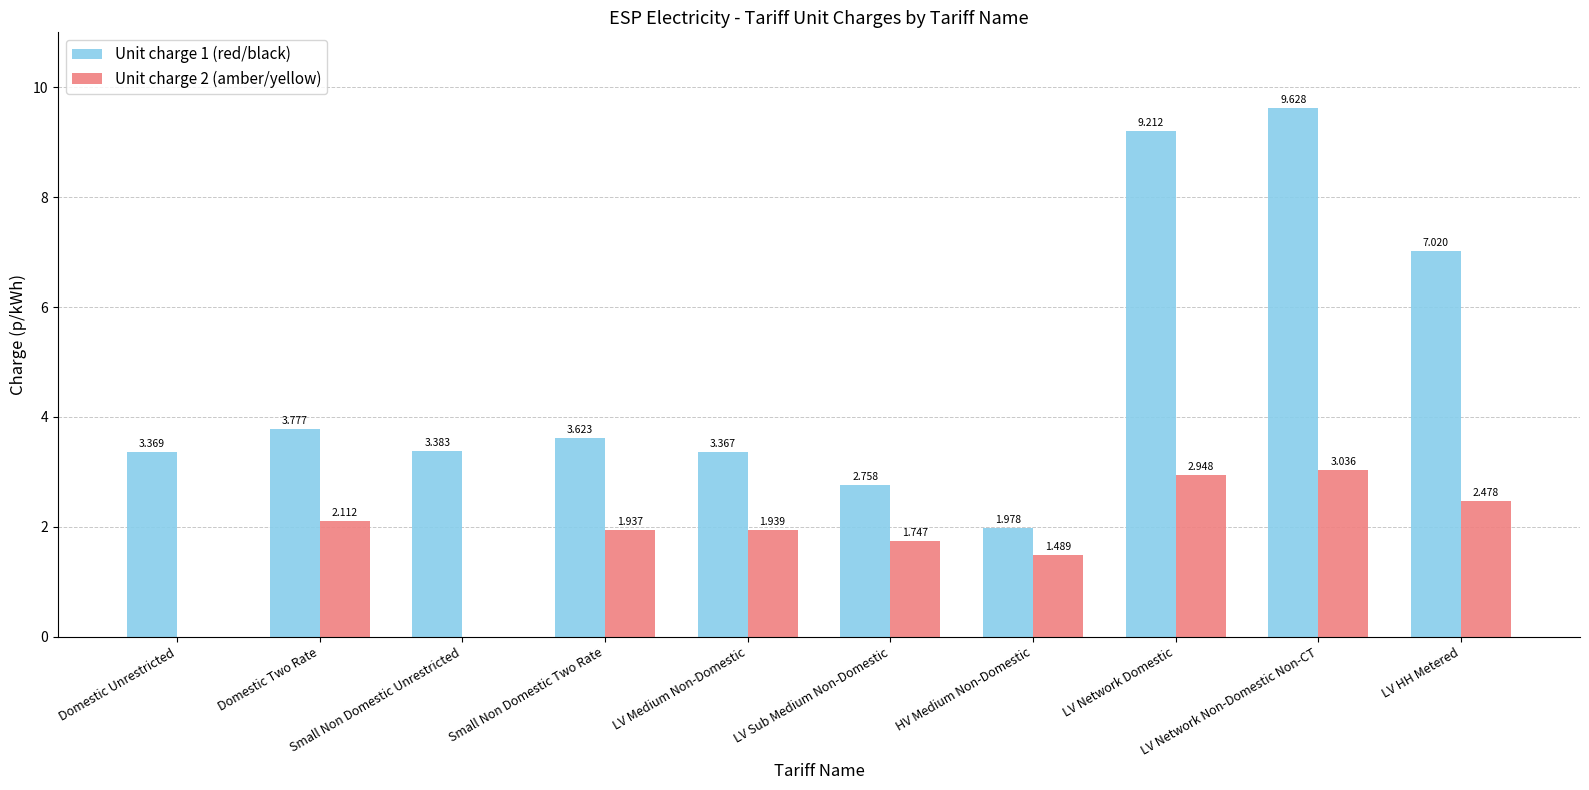

Which series has the largest total across all categories?

Unit charge 1 (red/black)